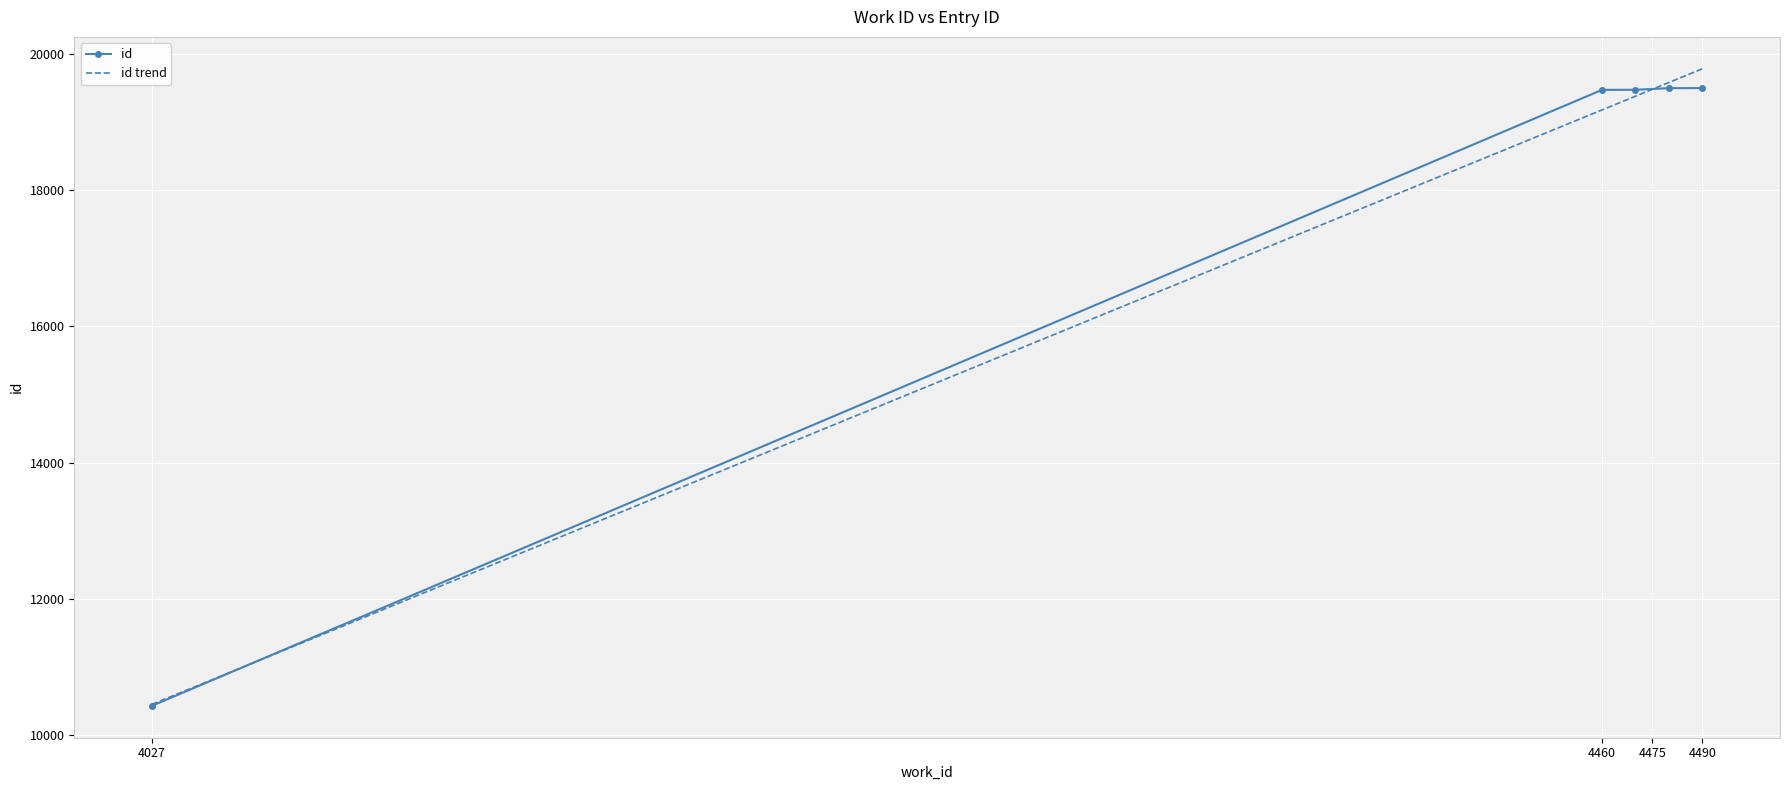

Which label corresponds to the smallest value in the chart?

4027